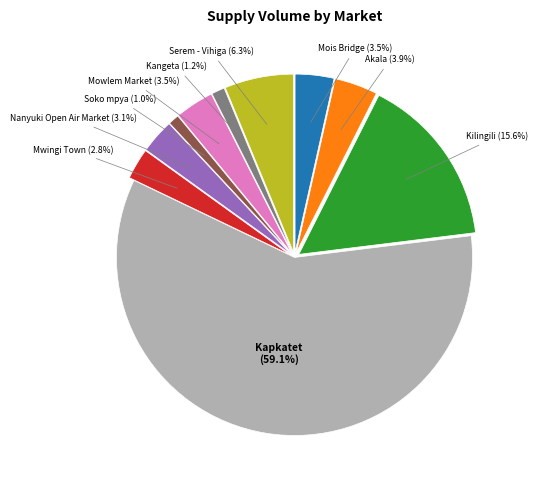

Is there a majority slice in this chart?

Yes